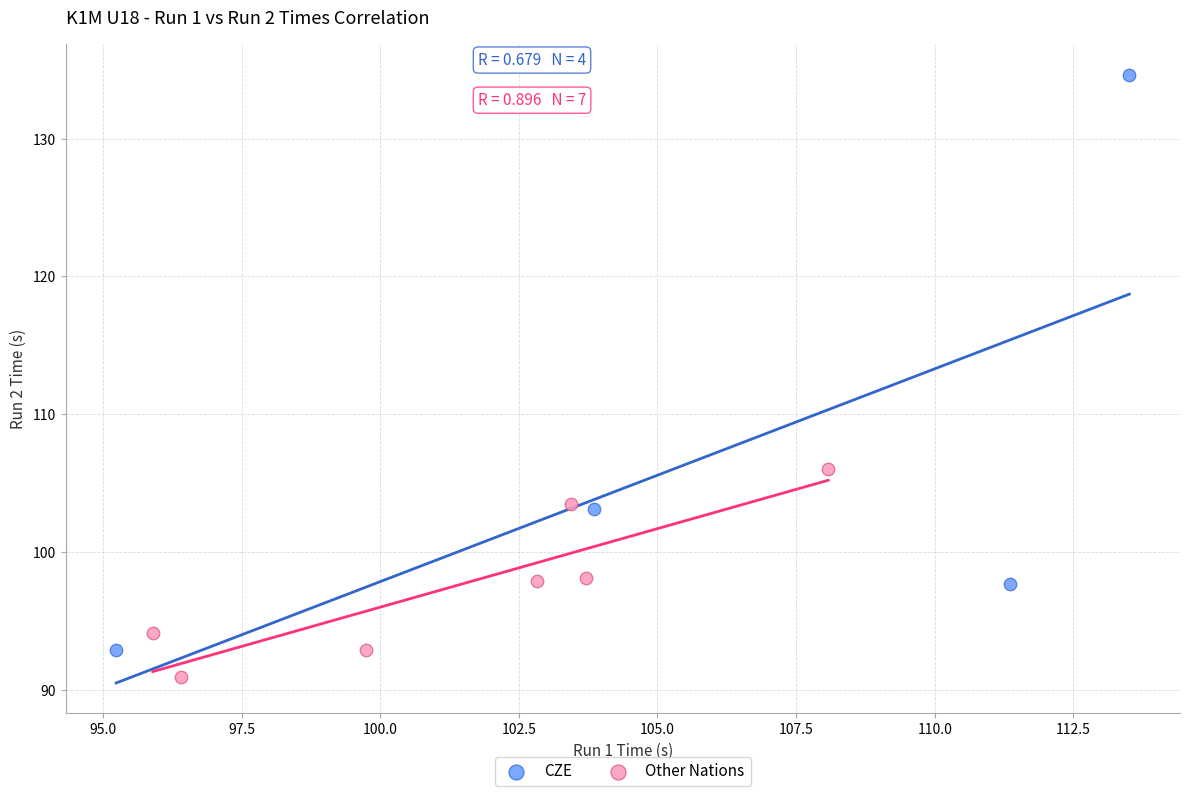

Which series contains the lowest Y value?

Other Nations